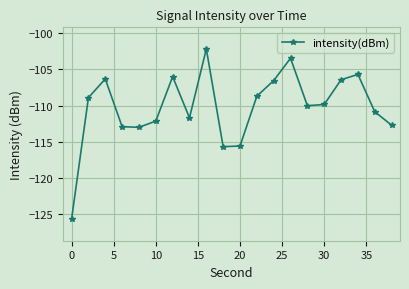

True or false: there are more than 0 points higher than both neighbors.

True